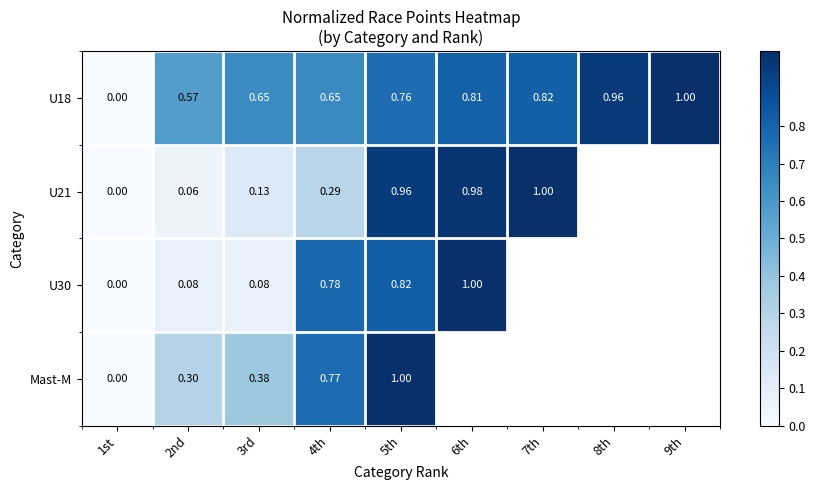

How many values in U21 are above zero?

6